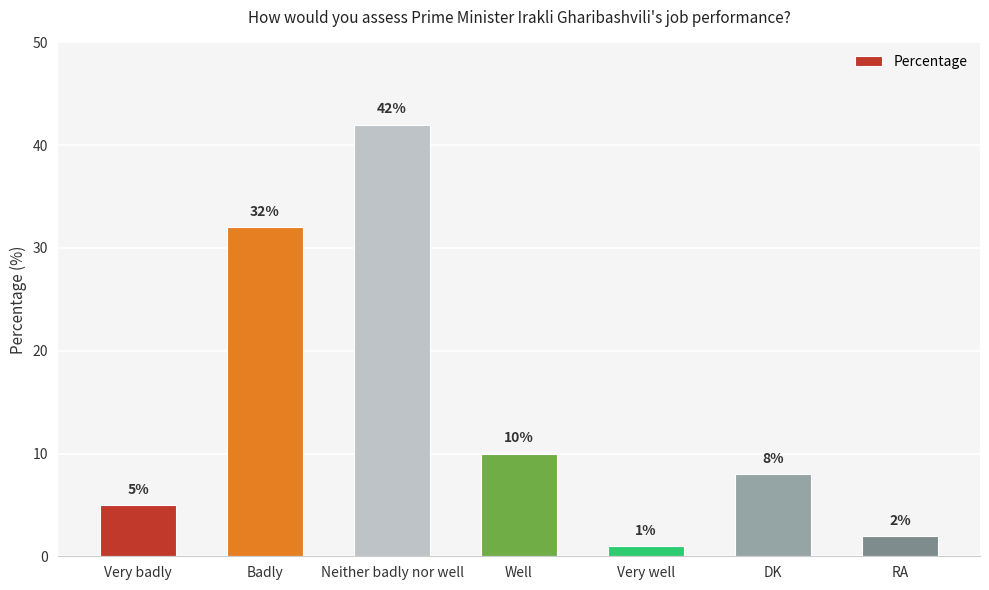

Reading left to right, list all the values displayed in this chart.

Very badly=5	Badly=32	Neither badly nor well=42	Well=10	Very well=1	DK=8	RA=2